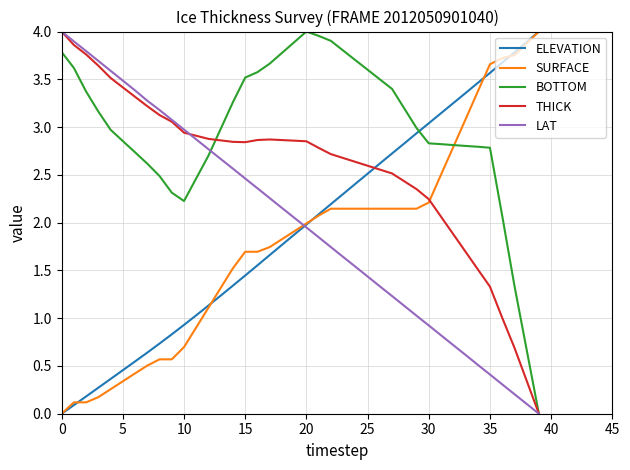

Which series has the largest total across all categories?

BOTTOM